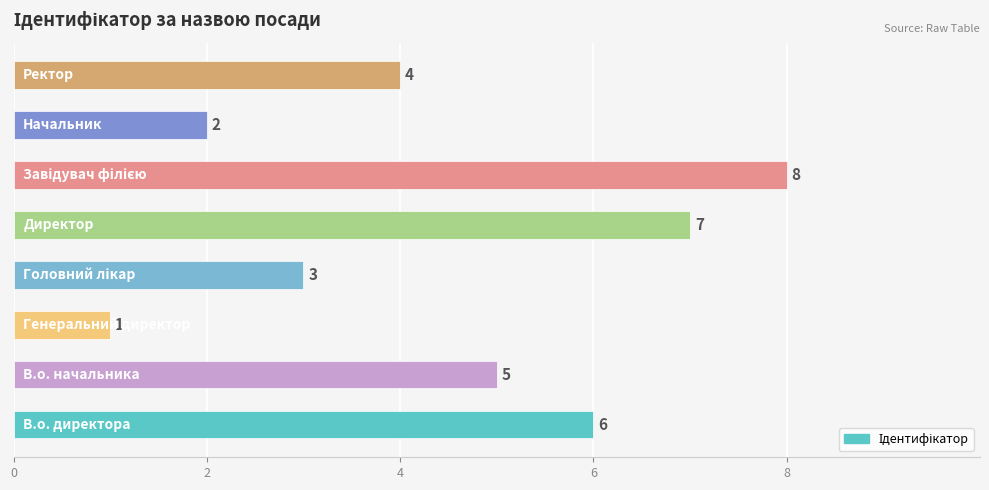

What is the difference between the second highest and second lowest values?

5